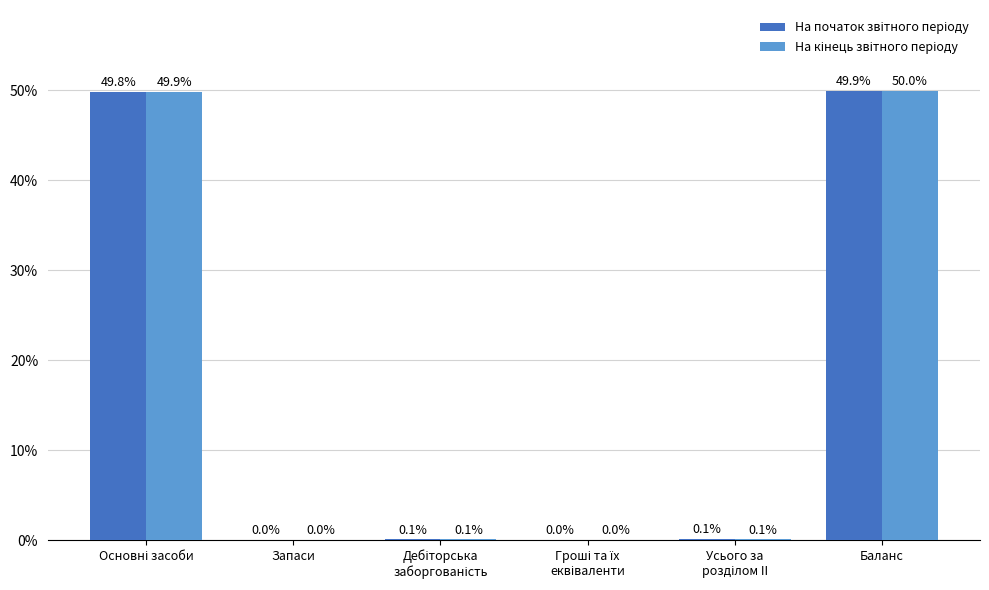

What is the greatest value displayed?

50.0